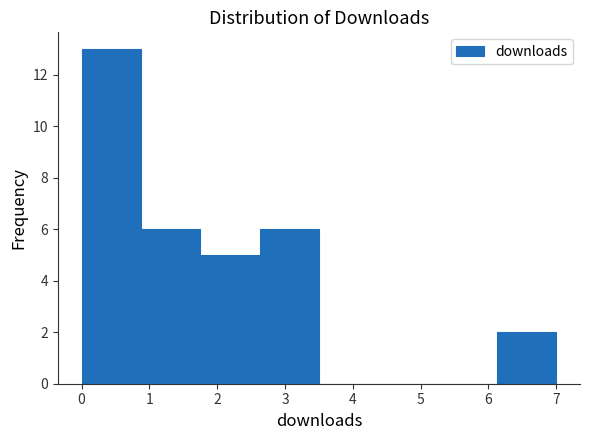

Reading left to right, transcribe this chart: for each bar, give the range it covers on the x-axis and its height. Neither the bar edges nor the heights are printed on the chart, so give them approximately, as read against the axes.

0.0 to 0.9: 13
0.9 to 1.8: 6
1.8 to 2.6: 5
2.6 to 3.5: 6
3.5 to 4.4: 0
4.4 to 5.3: 0
5.3 to 6.1: 0
6.1 to 7.0: 2